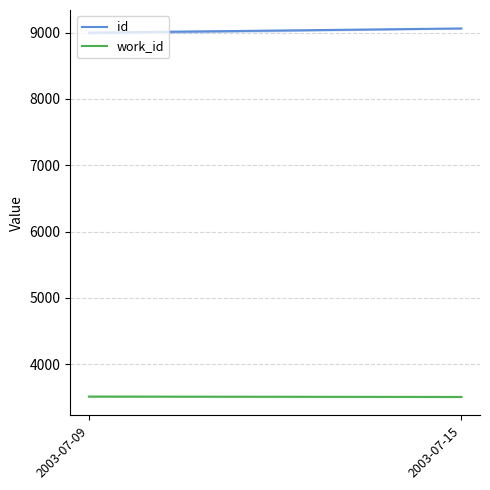

How many lines are shown in the chart?

2